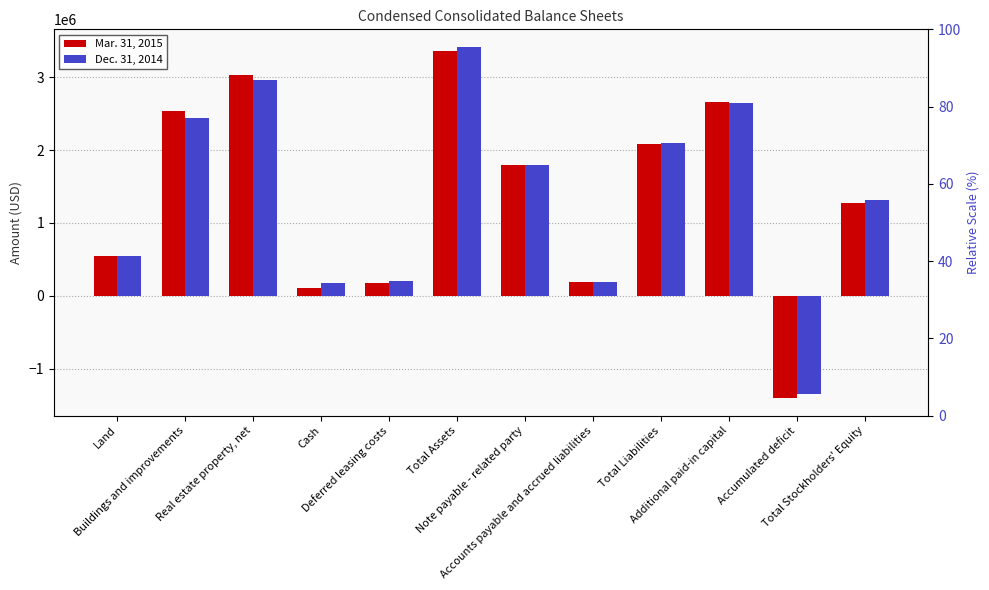

What is the sum of the Mar. 31, 2015 values at Real estate property, net and Total Stockholders' Equity?

4305756